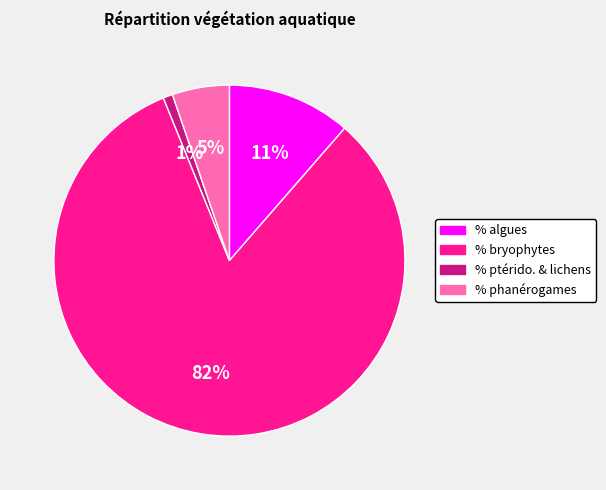

What is the smallest slice in the pie chart?

% ptérido. & lichens